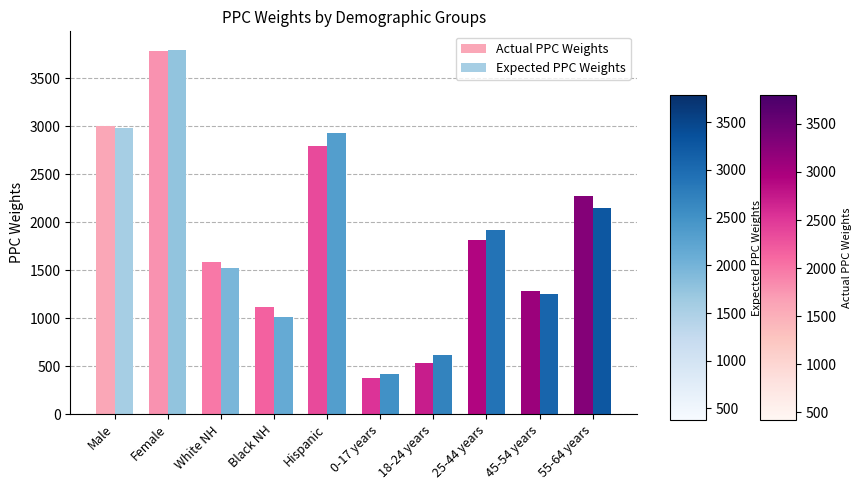

How many distinct data groups are displayed?

2